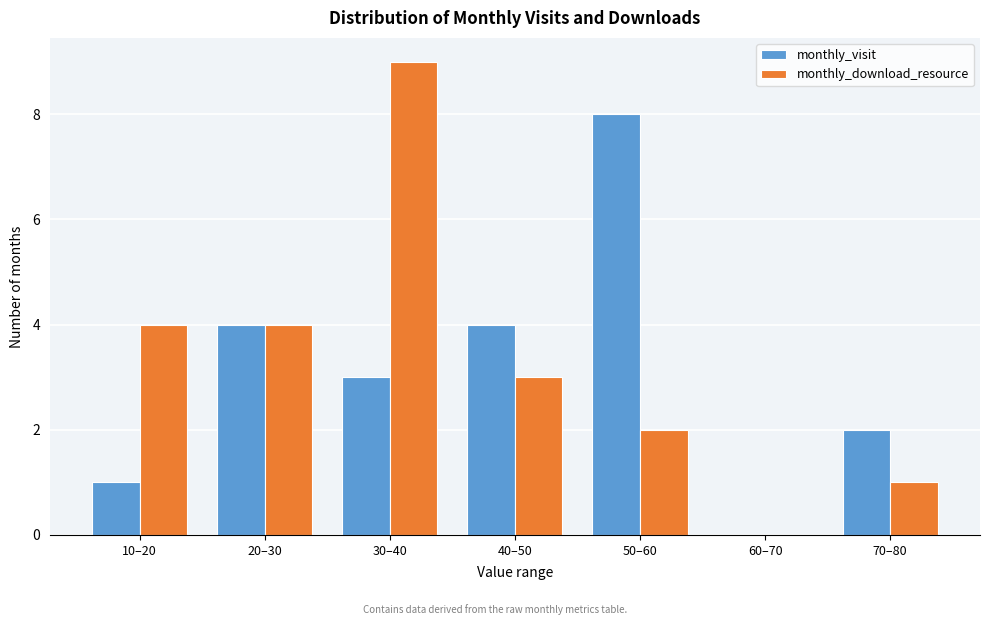

Reading right to left, list all the values displayed in this chart.

monthly_visit: 70–80=2	60–70=0	50–60=8	40–50=4	30–40=3	20–30=4	10–20=1
monthly_download_resource: 70–80=1	60–70=0	50–60=2	40–50=3	30–40=9	20–30=4	10–20=4